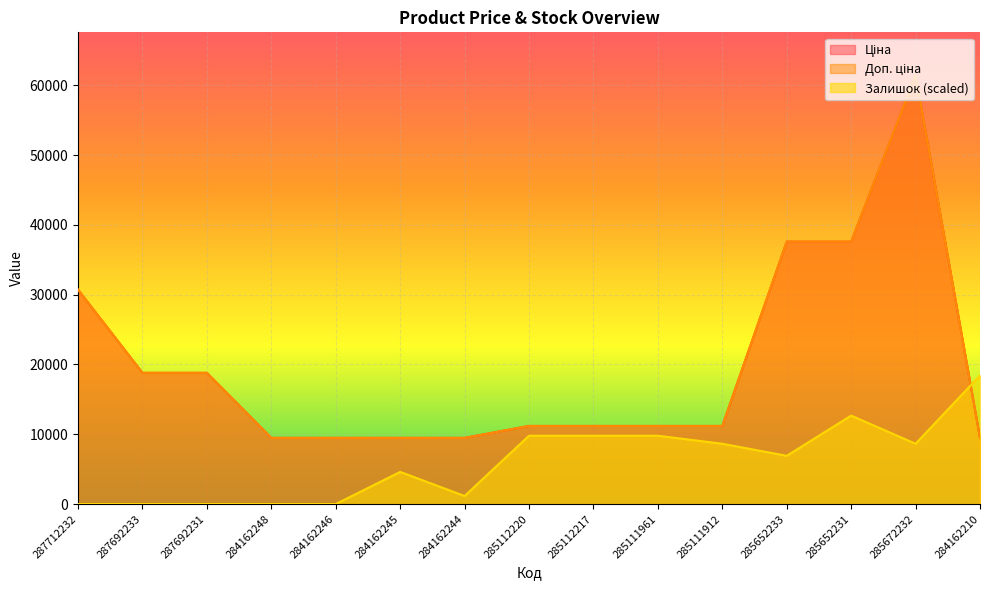

Does the chart display data point markers on the line(s)?

No